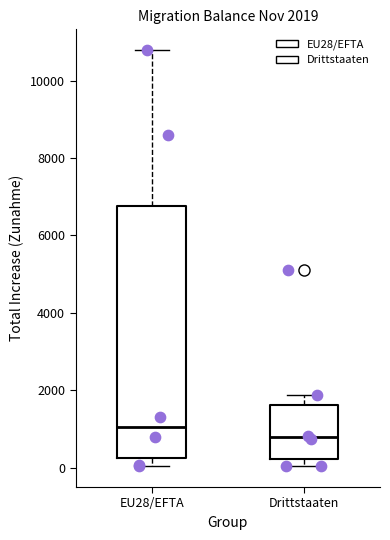

Which box is the tallest, from its lower edge to its upper edge?

EU28/EFTA